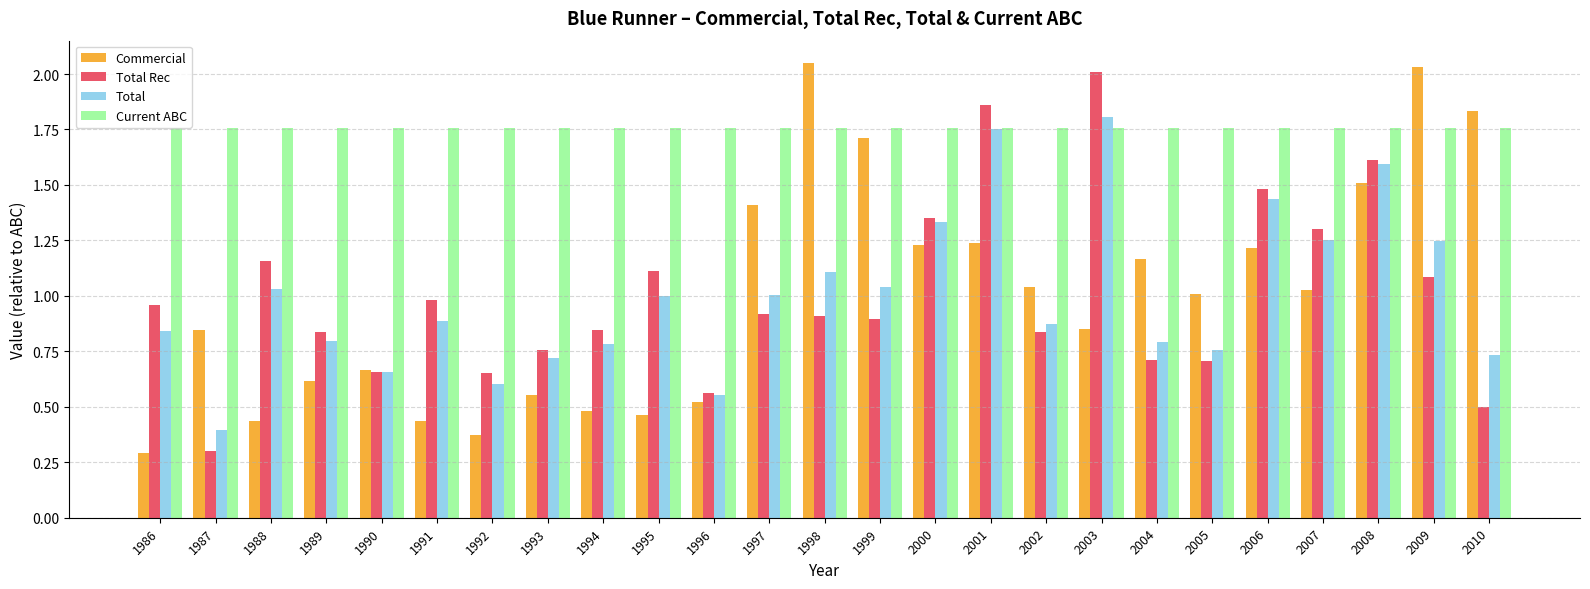

True or false: Total has a value of 1.2 at 2009.

True